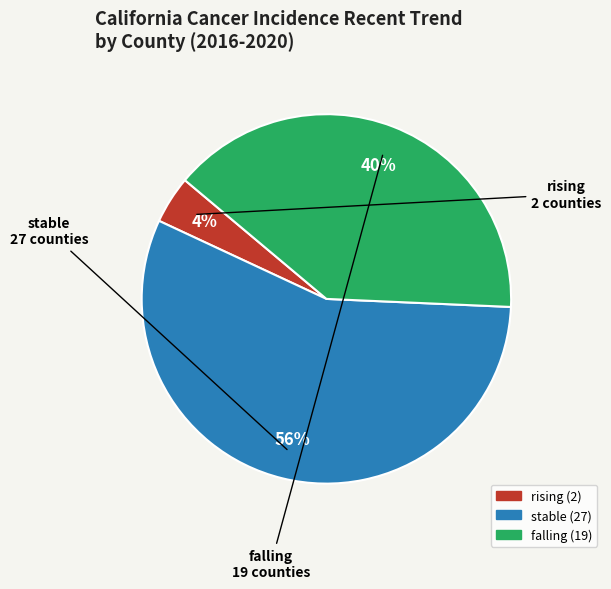

To the nearest percent, what percentage of the pie is rising?

4%